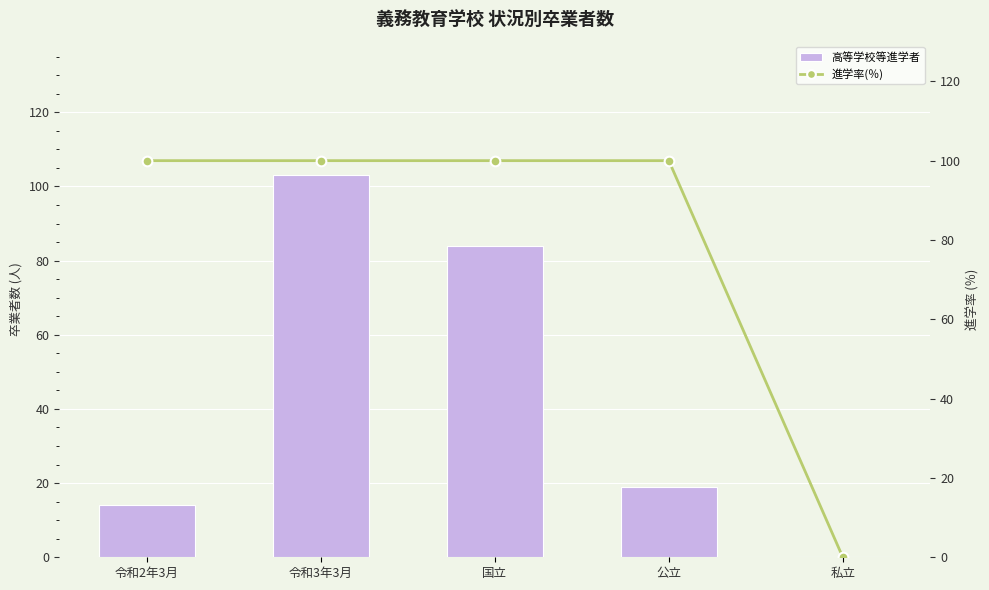

What are all the series names shown in the legend?

高等学校等進学者, 進学率(％)